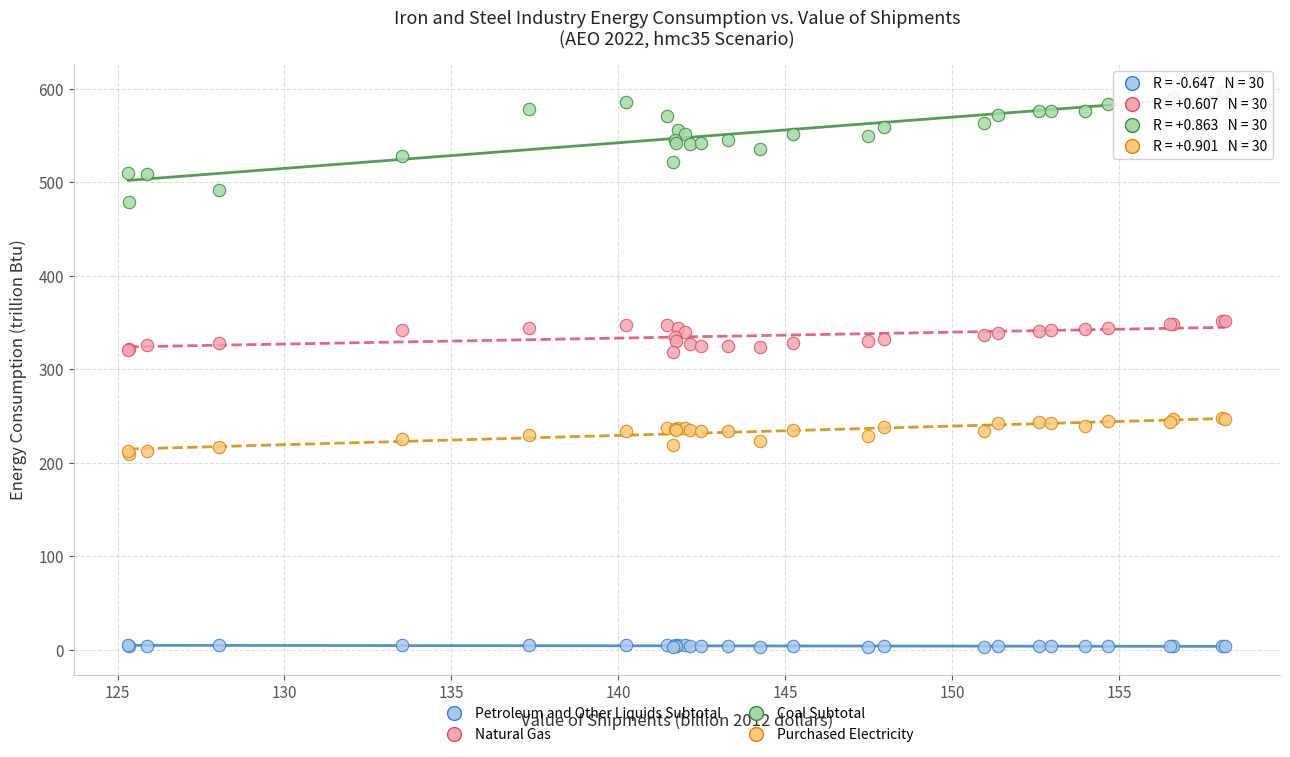

Which series reaches the minimum Y coordinate?

Petroleum and Other Liquids Subtotal